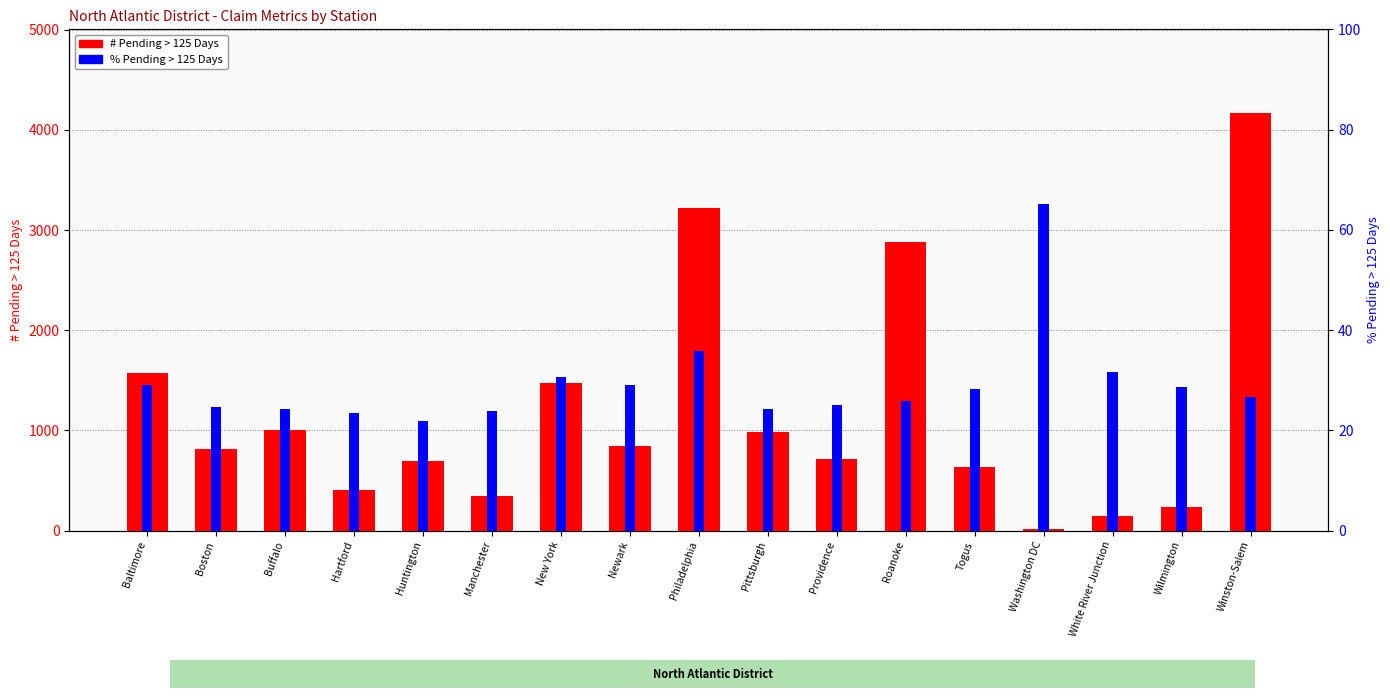

How many data points in % Pending > 125 Days are less than 26?

8